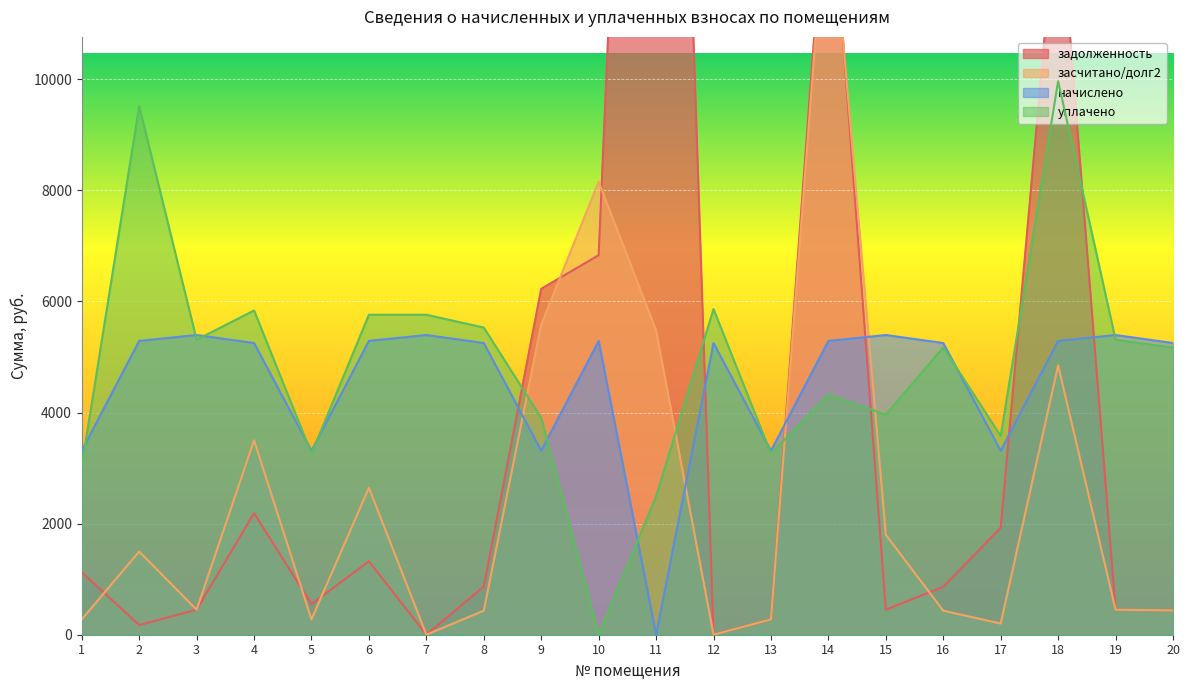

At which category does уплачено reach its first local peak?

2